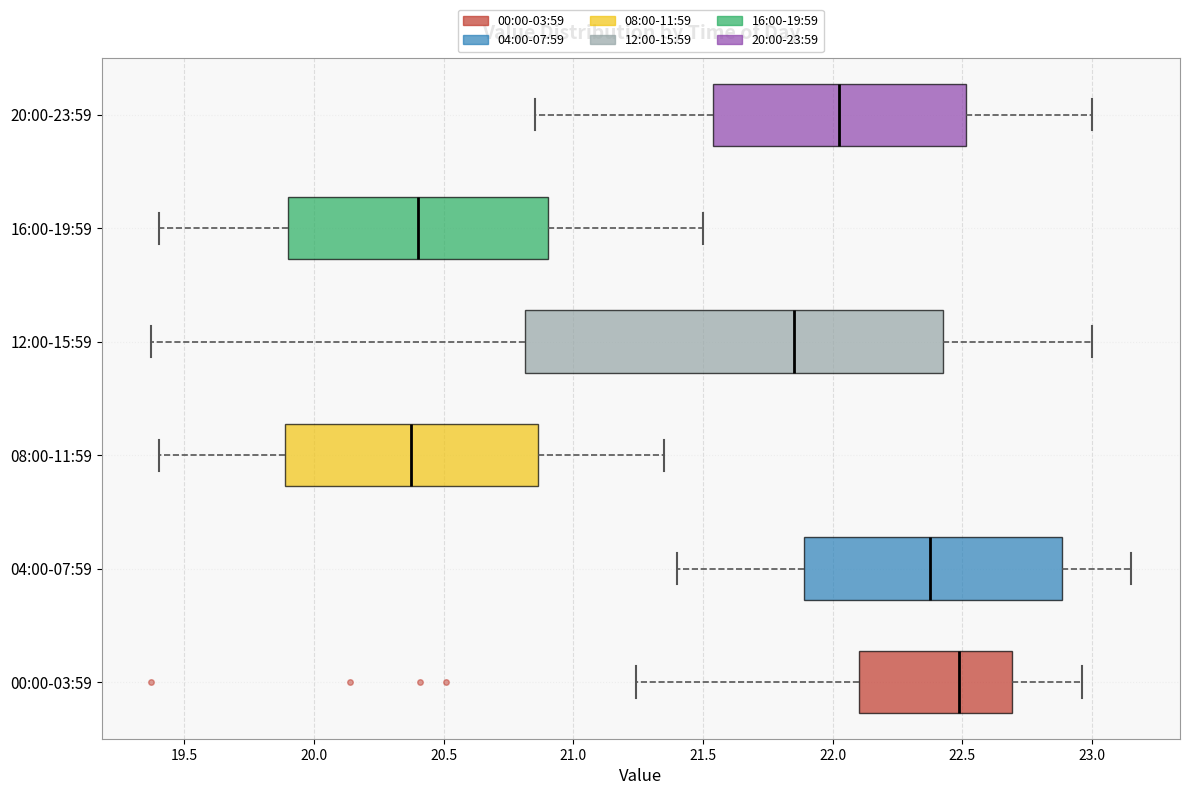

Where is the left edge of the box for 08:00-11:59 on the x-axis? The values are not printed on the chart, so give them approximately, as read against the axis.

19.90